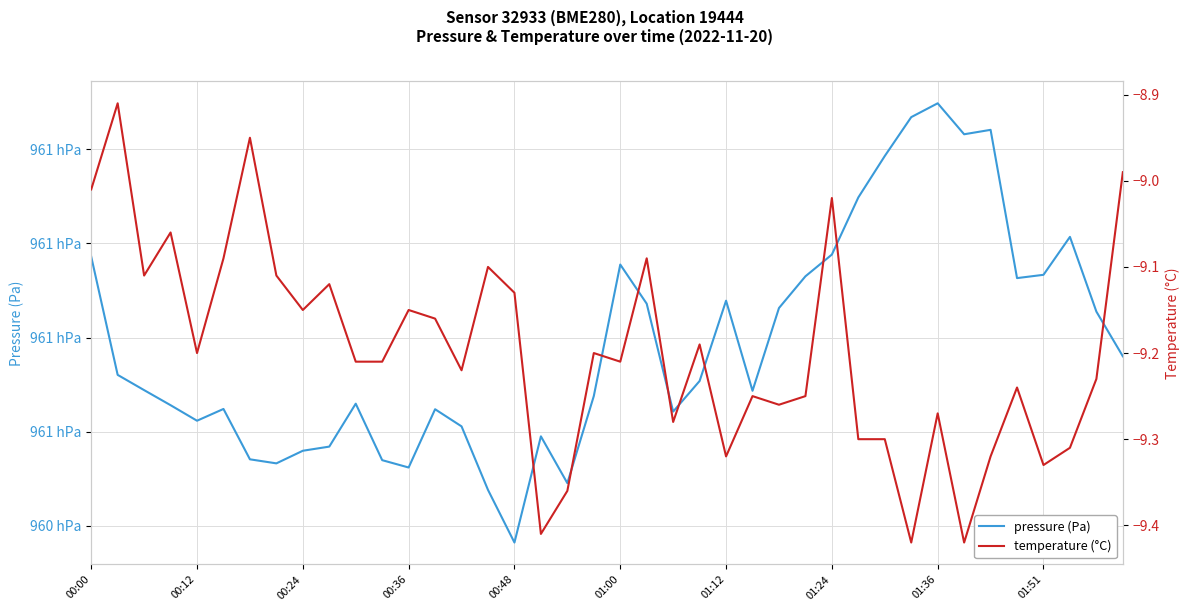

At which category is the sum across all series the highest?

01:36